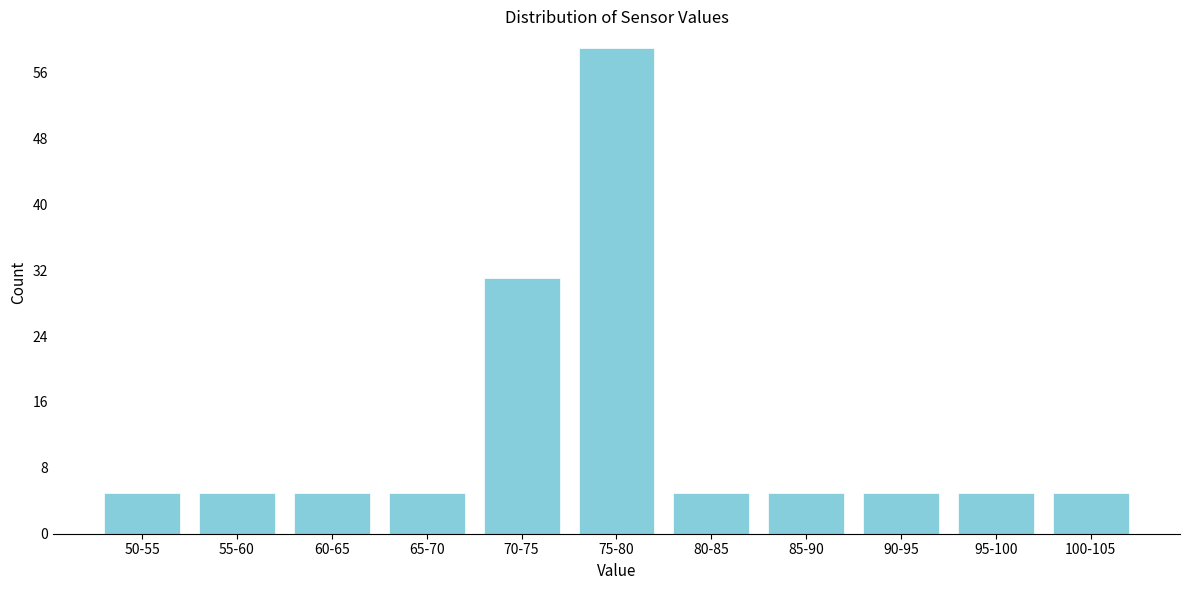

Reading right to left, list all the values displayed in this chart.

100-105=5	95-100=5	90-95=5	85-90=5	80-85=5	75-80=59	70-75=31	65-70=5	60-65=5	55-60=5	50-55=5